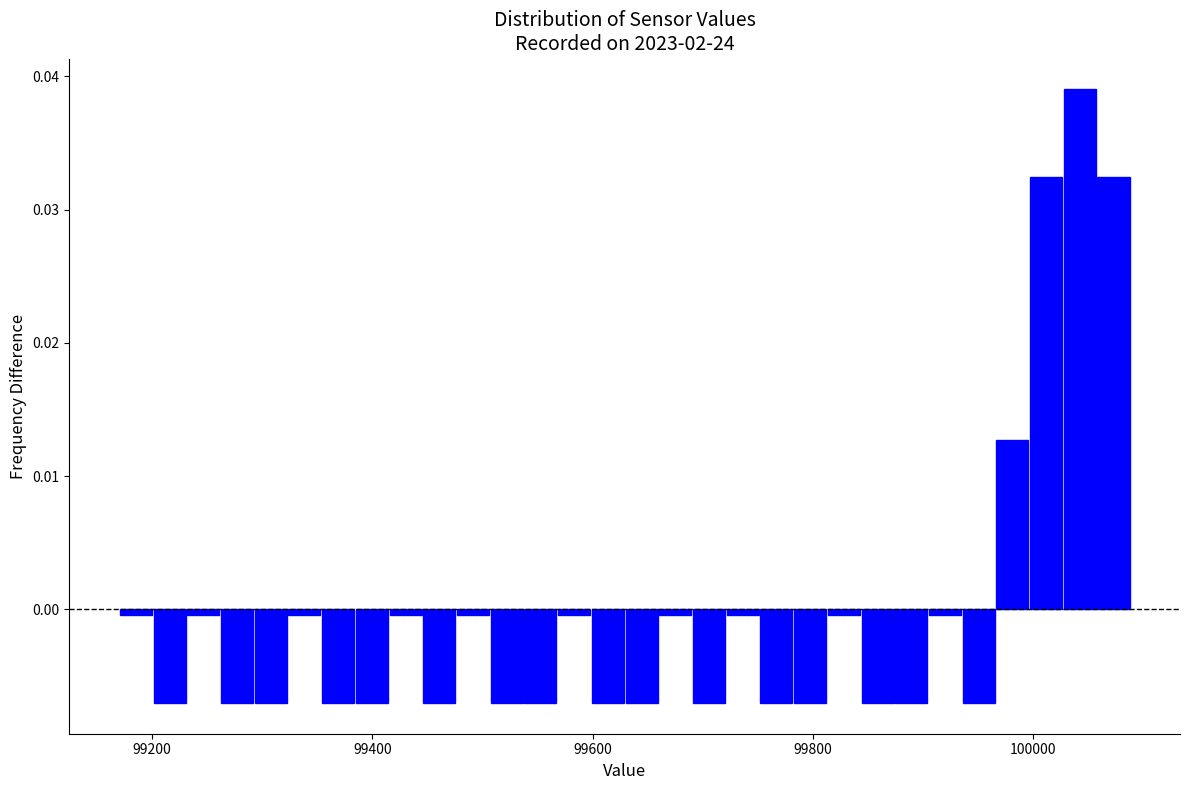

Around what value on the x-axis is the tallest bar? Give the approximate position of its centre, as read against the axis.

100040